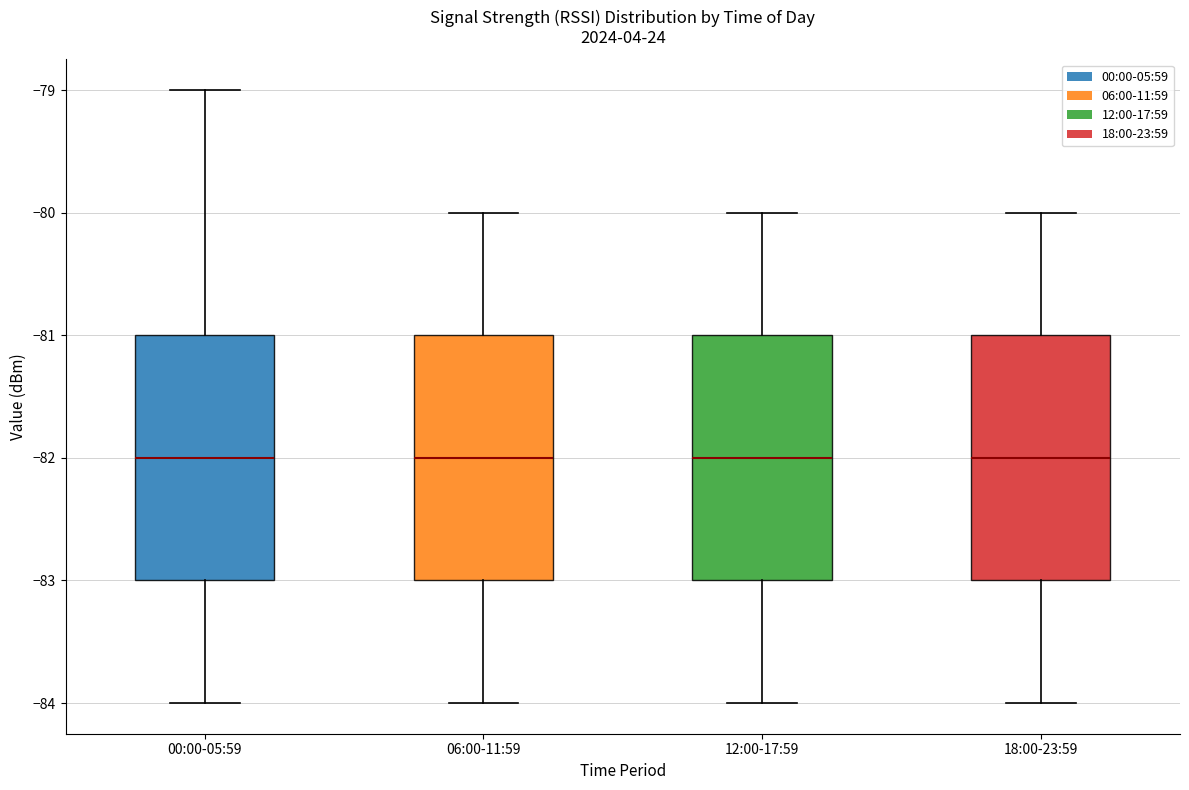

Reading left to right, read every box against the y-axis: the position of its median line, the range the box covers, and the ends of its whiskers. The values are not printed on the chart, so give them approximately, as read against the axis.

00:00-05:59: median -82, box -83 to -81, whiskers -84 to -79
06:00-11:59: median -82, box -83 to -81, whiskers -84 to -80
12:00-17:59: median -82, box -83 to -81, whiskers -84 to -80
18:00-23:59: median -82, box -83 to -81, whiskers -84 to -80